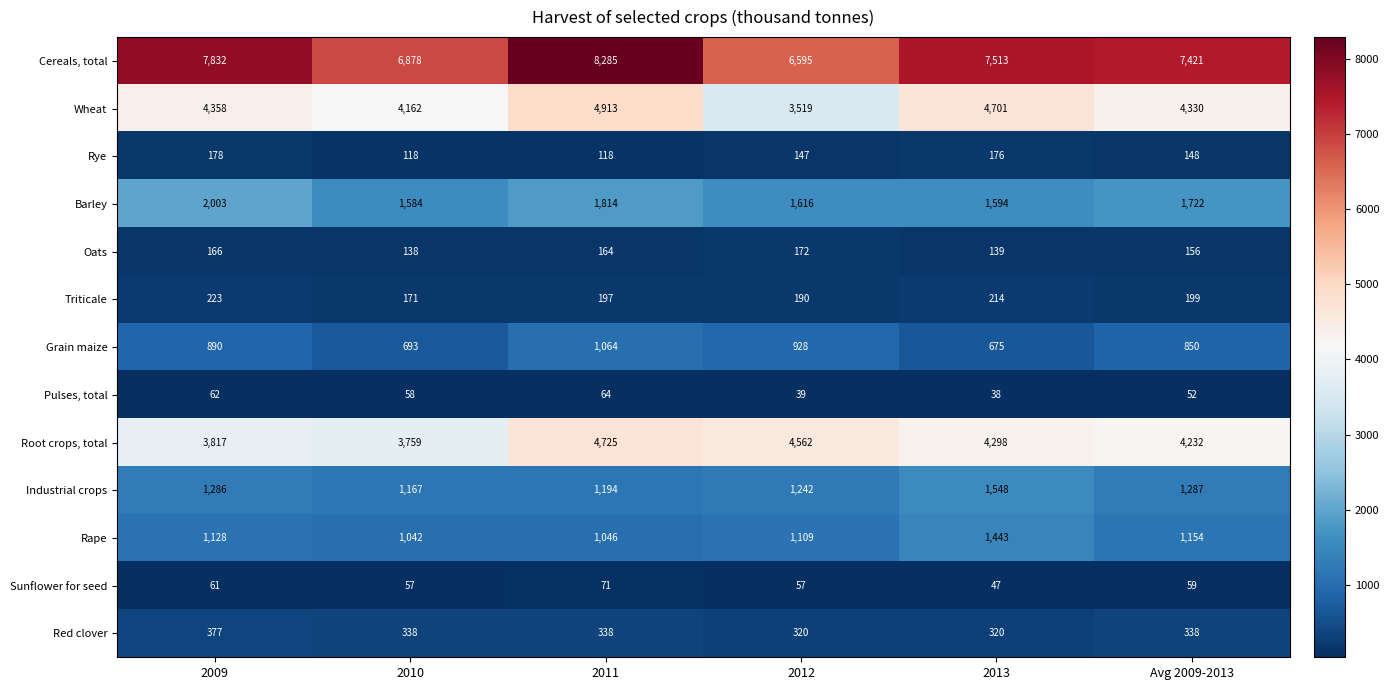

What is the total value across all series at 2010?

20165